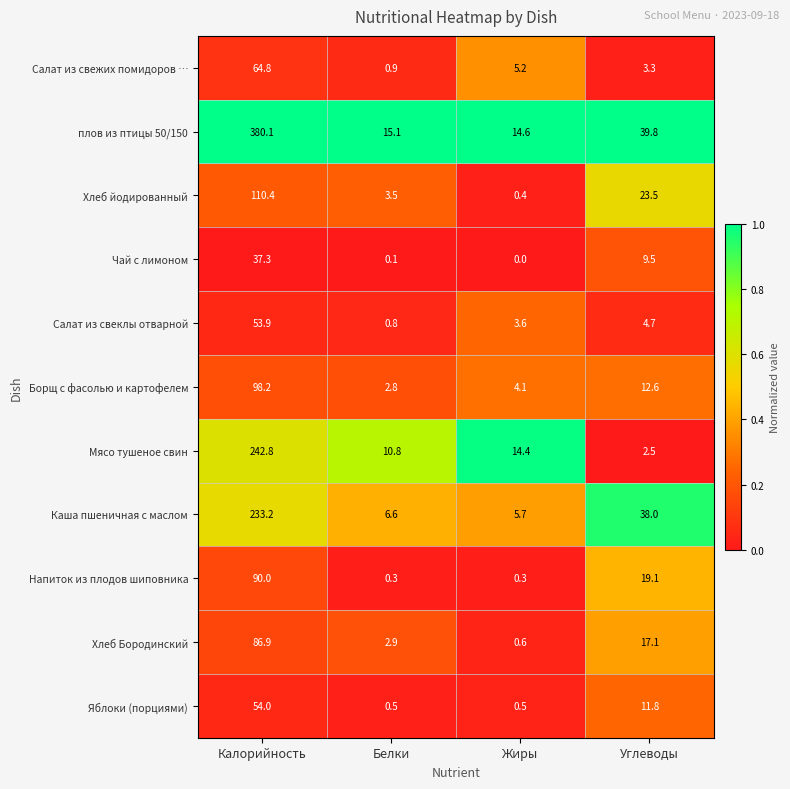

What is the lowest value of the Хлеб Бородинский series?

0.6